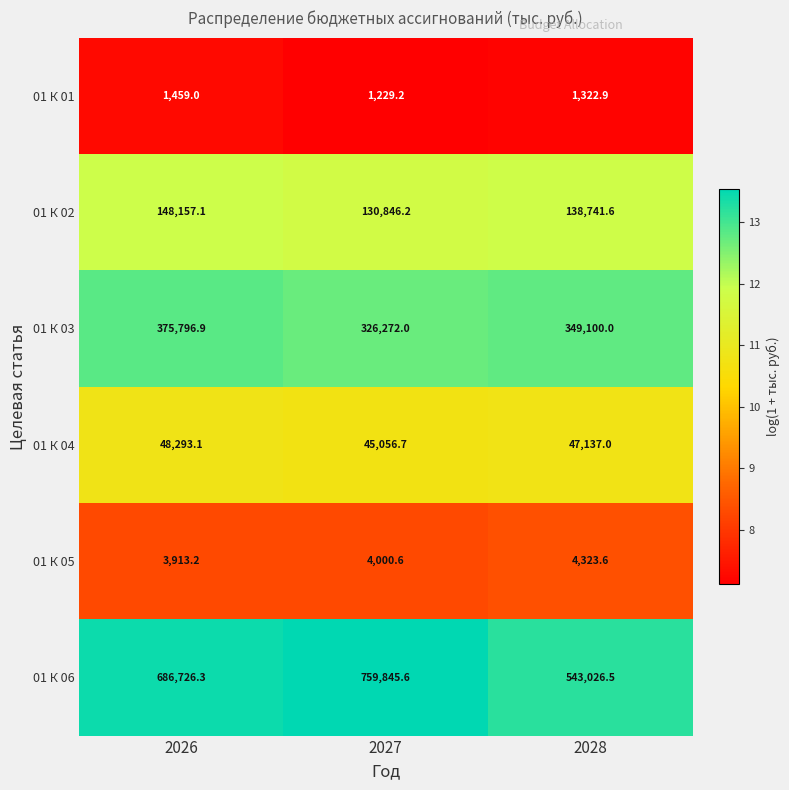

Which category has the lowest value in the 01 К 02 series?

2027